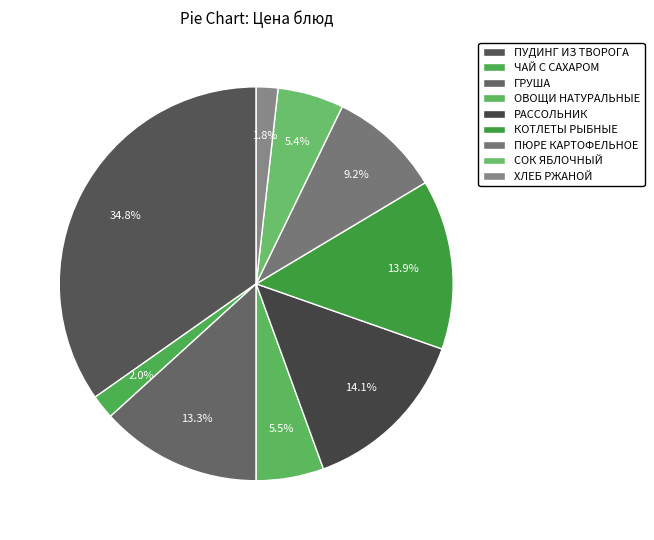

To the nearest percent, what is the difference between the largest and smallest slice percentages?

33%